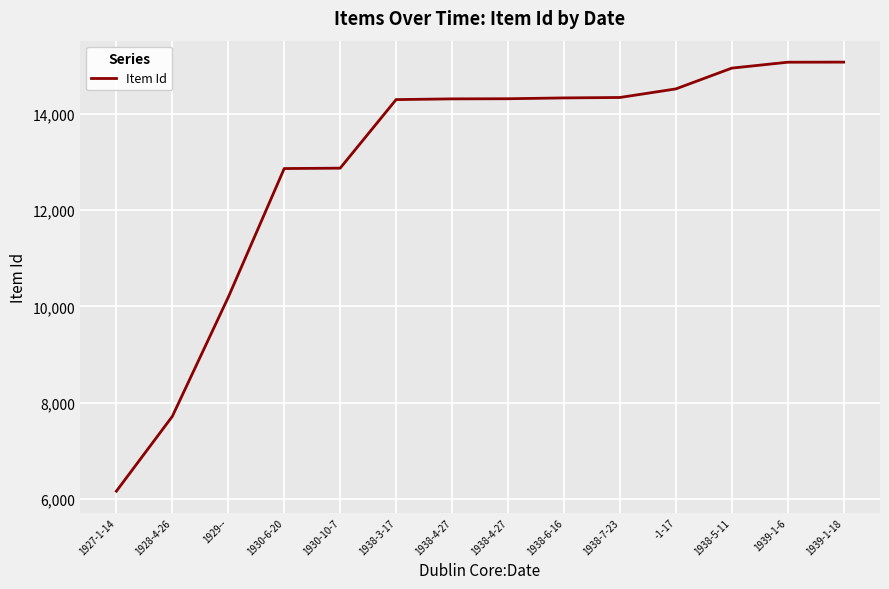

At which category does the chart reach its peak across all series?

1939-1-18